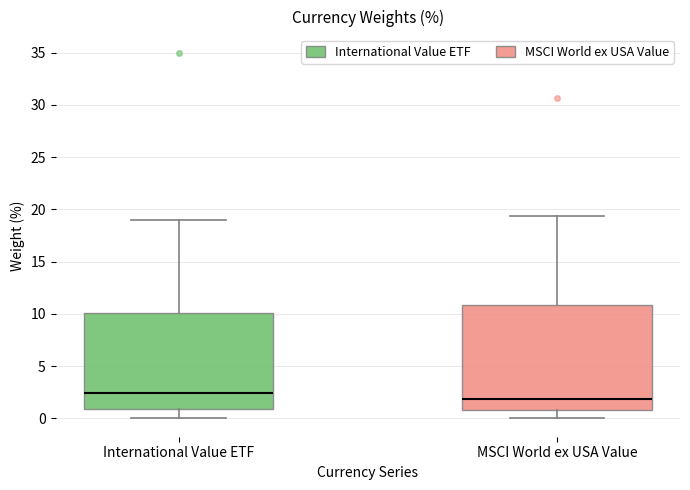

Reading left to right, read every box against the y-axis: the position of its median line, the range the box covers, and the ends of its whiskers. The values are not printed on the chart, so give them approximately, as read against the axis.

International Value ETF: median 2.5, box 1.0 to 10.0, whiskers 0.0 to 19.0
MSCI World ex USA Value: median 2.0, box 1.0 to 11.0, whiskers 0.0 to 19.5